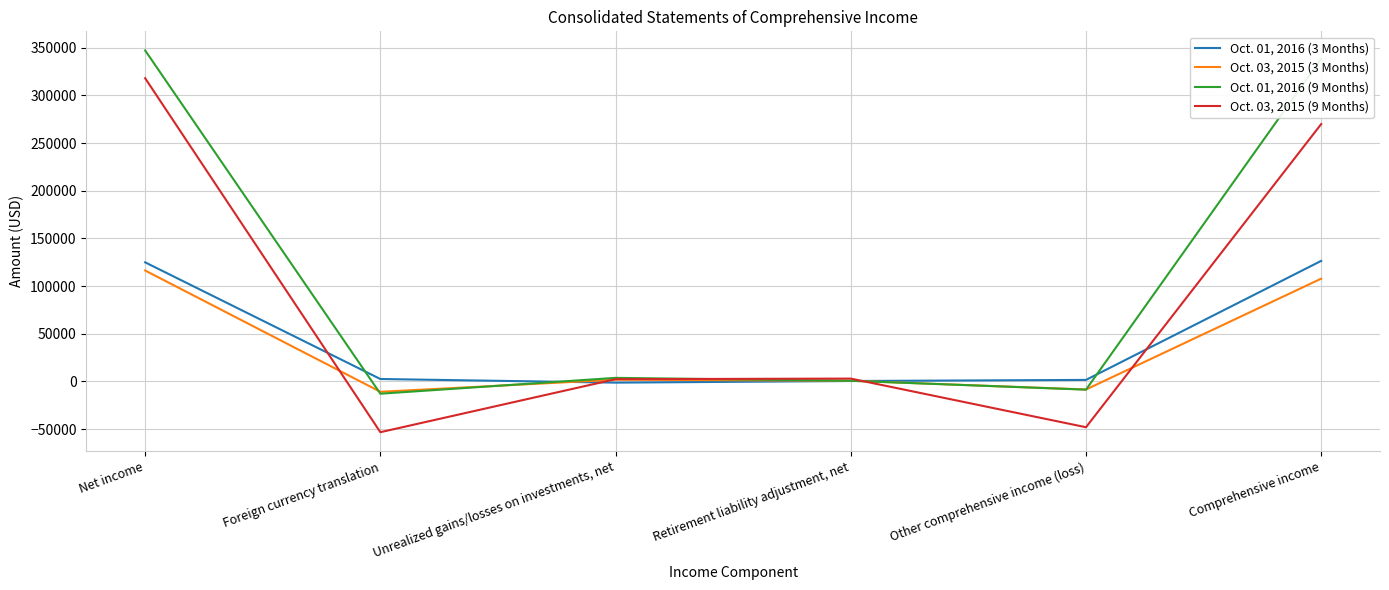

What is the difference between the second highest and second lowest values in the Oct. 03, 2015 (9 Months) series?

317999